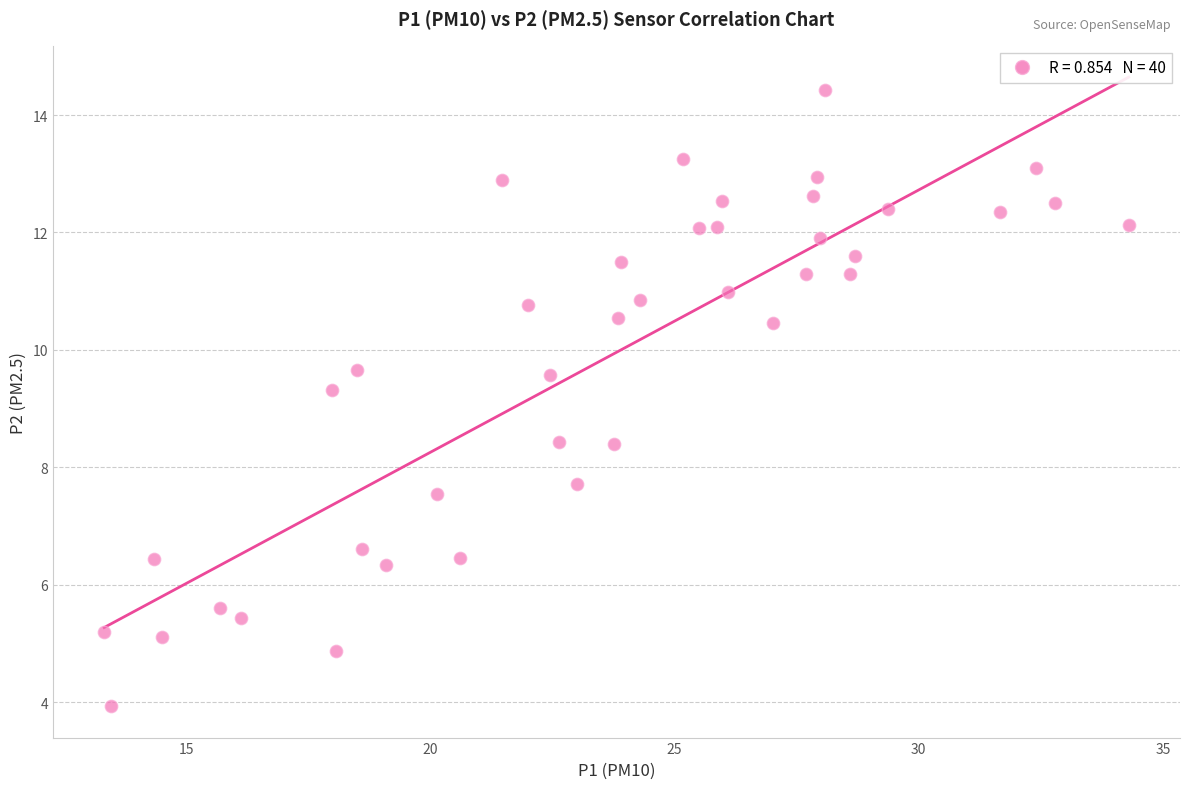

What Y value in the scatter plot is closest to 9?

9.3